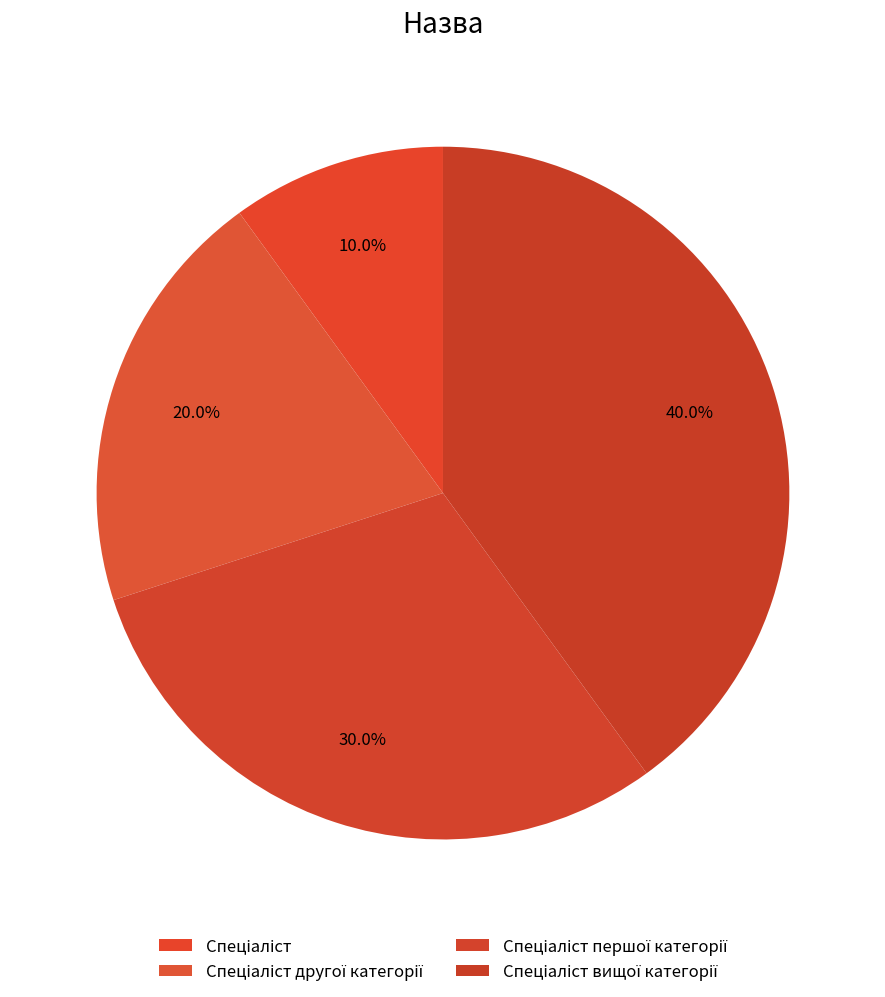

Combined, what portion of the pie is Спеціаліст and Спеціаліст вищої категорії?

50.0%